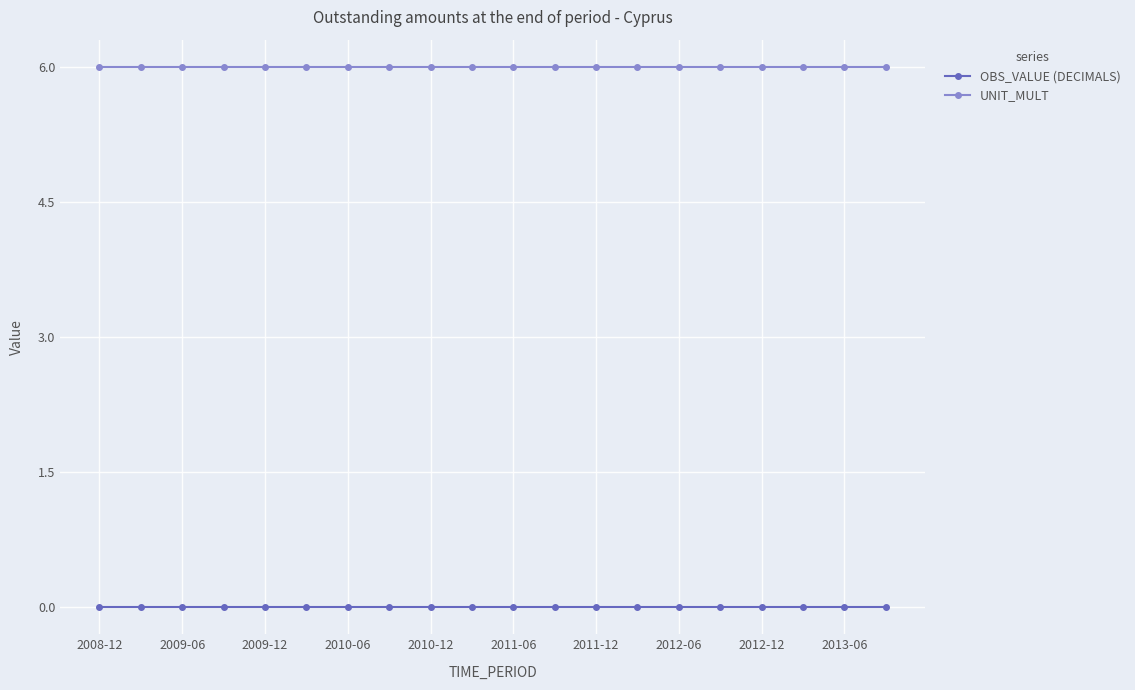

Is this an area chart (filled region under the line)?

No